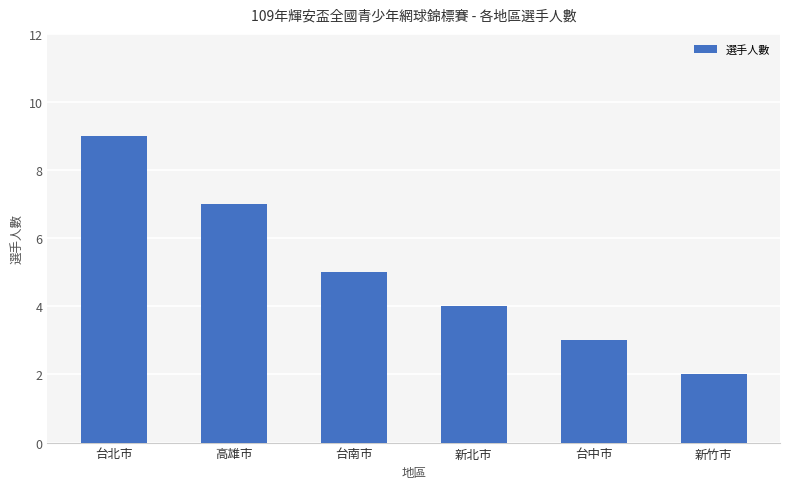

The chart shows a value of 16 at 台北市. True or false?

False